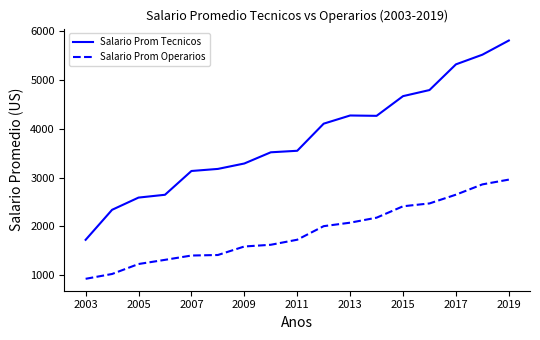

Rank the series by their maximum value, from lowest to highest.

Salario Prom Operarios, Salario Prom Tecnicos